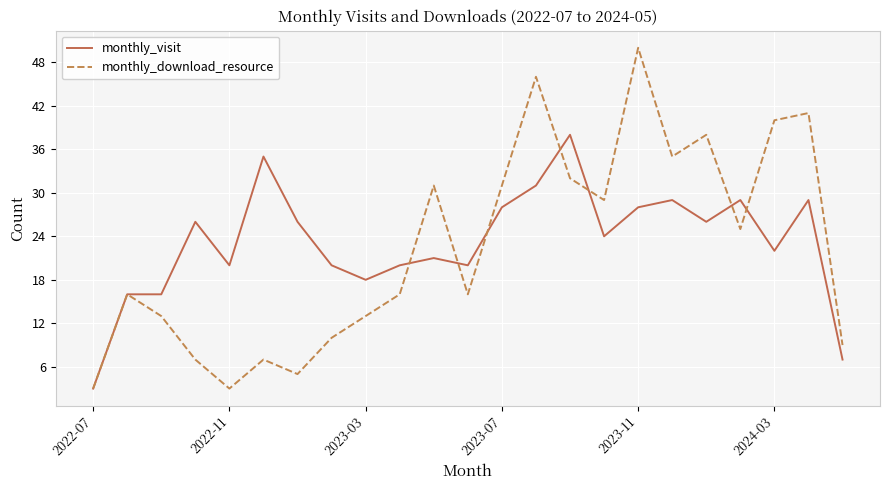

Reading right to left, extract all data points from this chart.

monthly_visit: 7	29	22	29	26	29	28	24	38	31	28	20	21	20	18	20	26	35	20	26	16	16	3
monthly_download_resource: 9	41	40	25	38	35	50	29	32	46	31	16	31	16	13	10	5	7	3	7	13	16	3